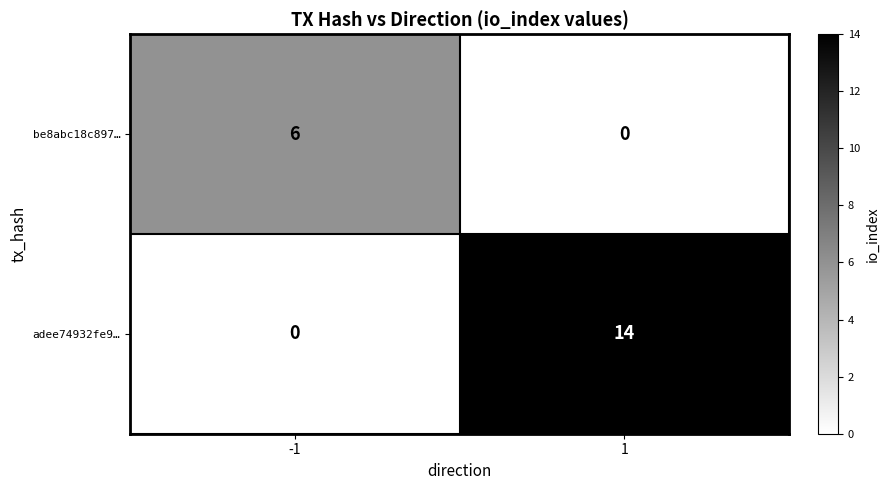

How many data points does each series have?

2